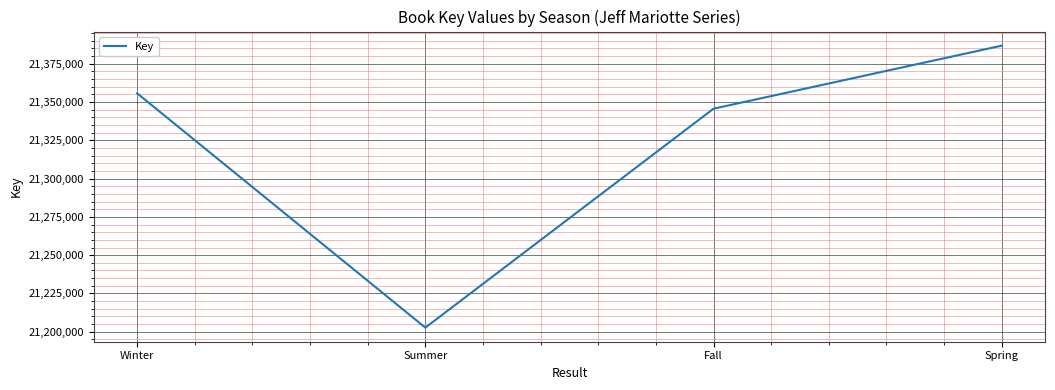

How many interior local valleys (lower than both neighbors) does the data have?

1